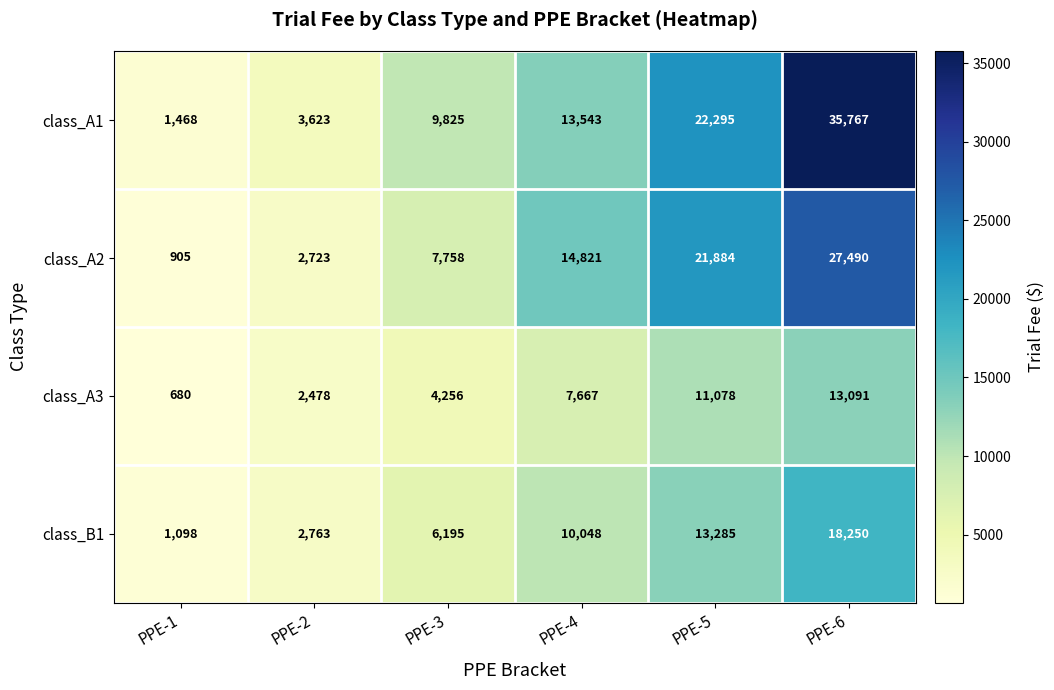

Reading right to left, extract all data points from this chart.

class_A1: 35767	22295	13543	9825	3623	1468
class_A2: 27490	21884	14821	7758	2723	905
class_A3: 13091	11078	7667	4256	2478	680
class_B1: 18250	13285	10048	6195	2763	1098